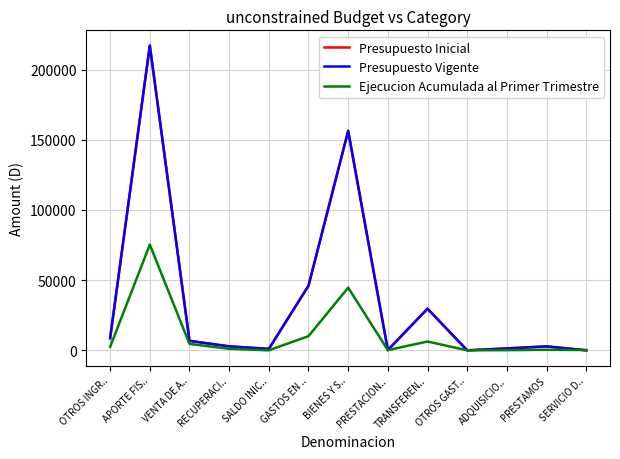

Does the chart display data point markers on the line(s)?

No